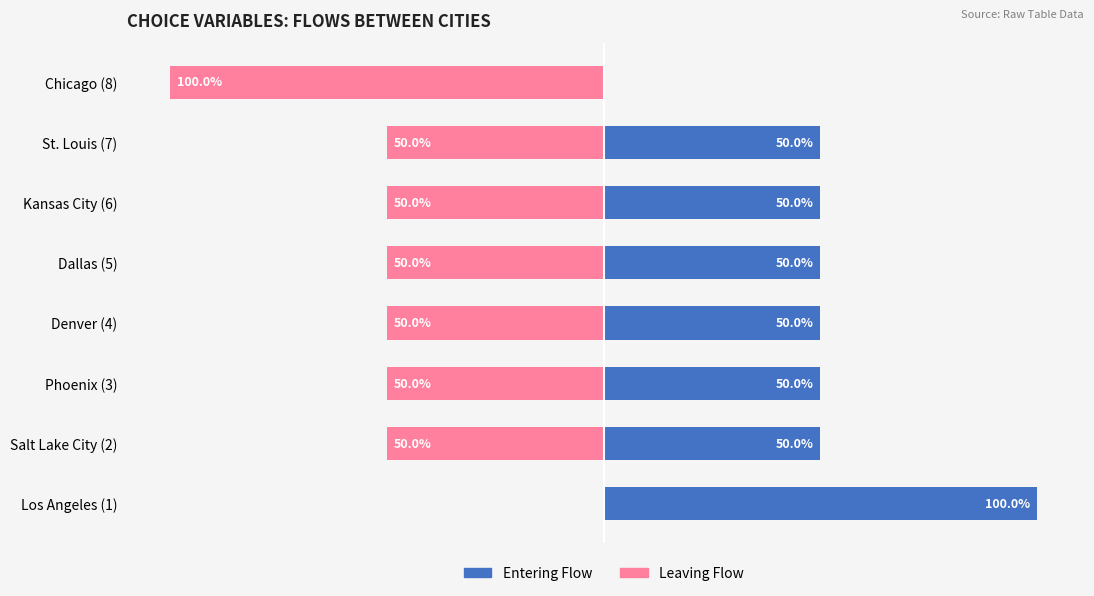

Which series has the largest total across all categories?

Entering Flow